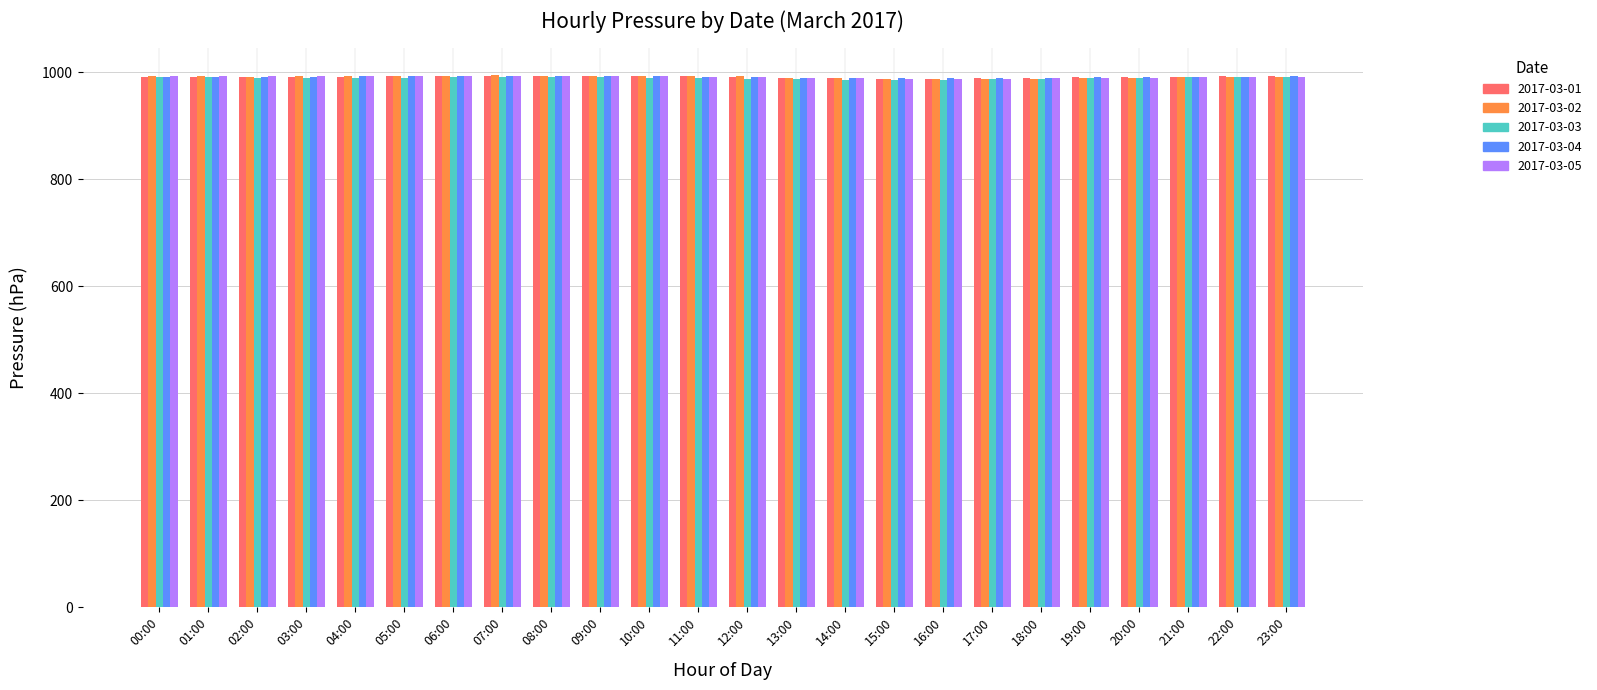

What is the average value of the 2017-03-03 series?

989